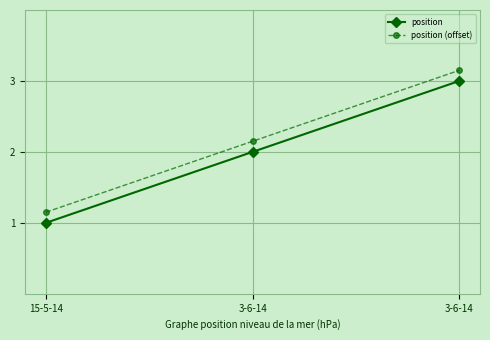

What are all the series names shown in the legend?

position, position (offset)